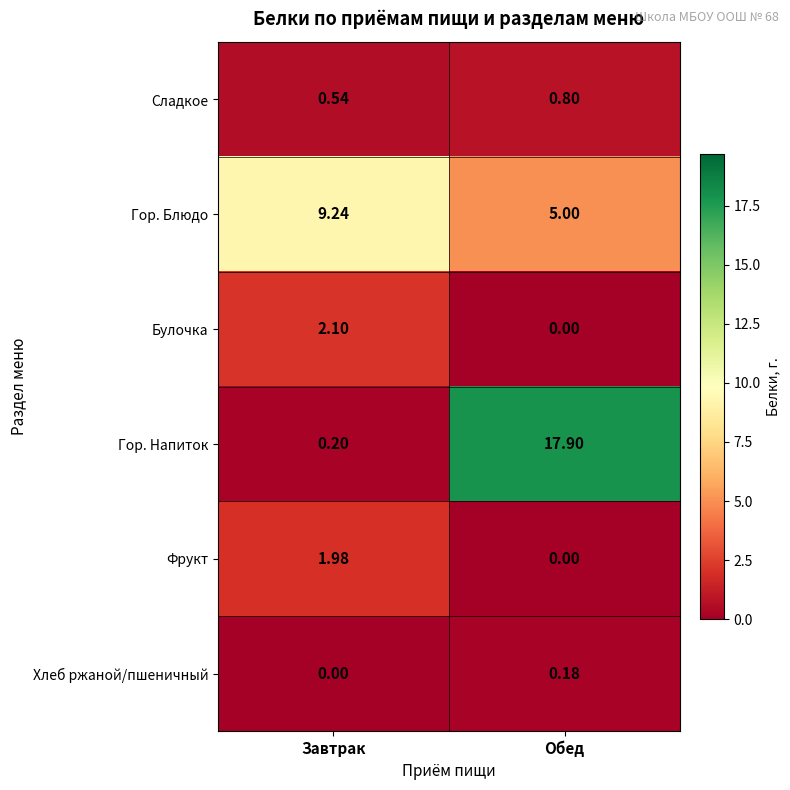

What is the spread (max minus min) of values at Обед?

17.9